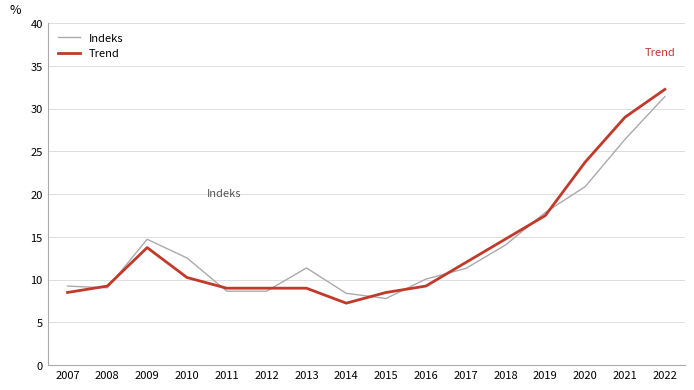

True or false: Indeks has more than 1 interior local peaks.

True